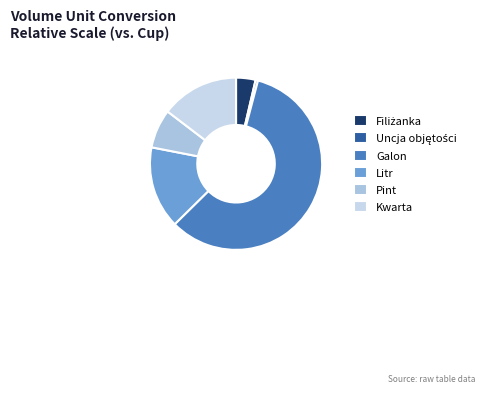

To the nearest percent, what is the average slice percentage?

17%